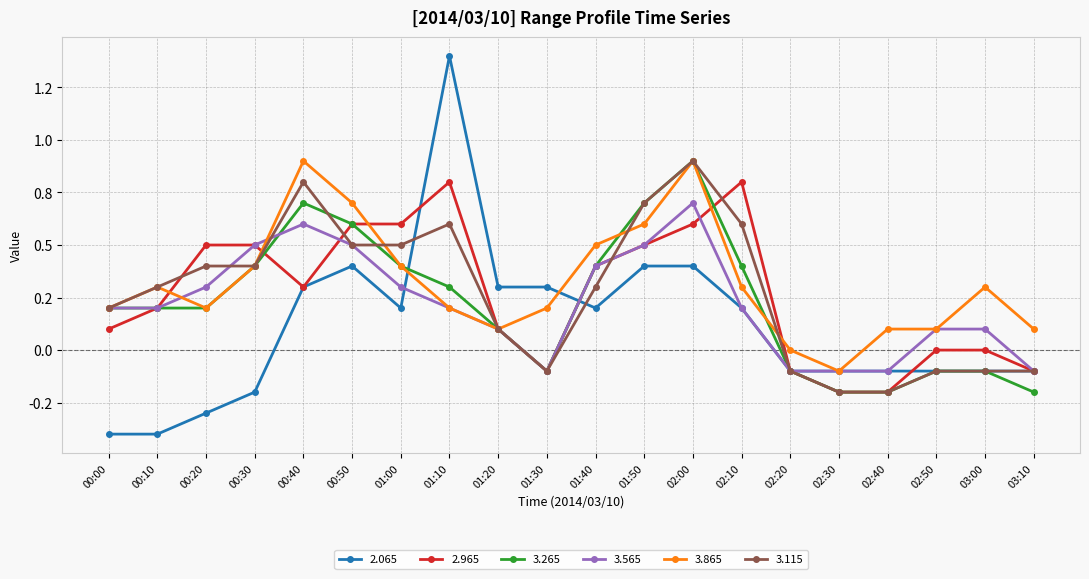

What is the label of the 1st point from the right?

03:10